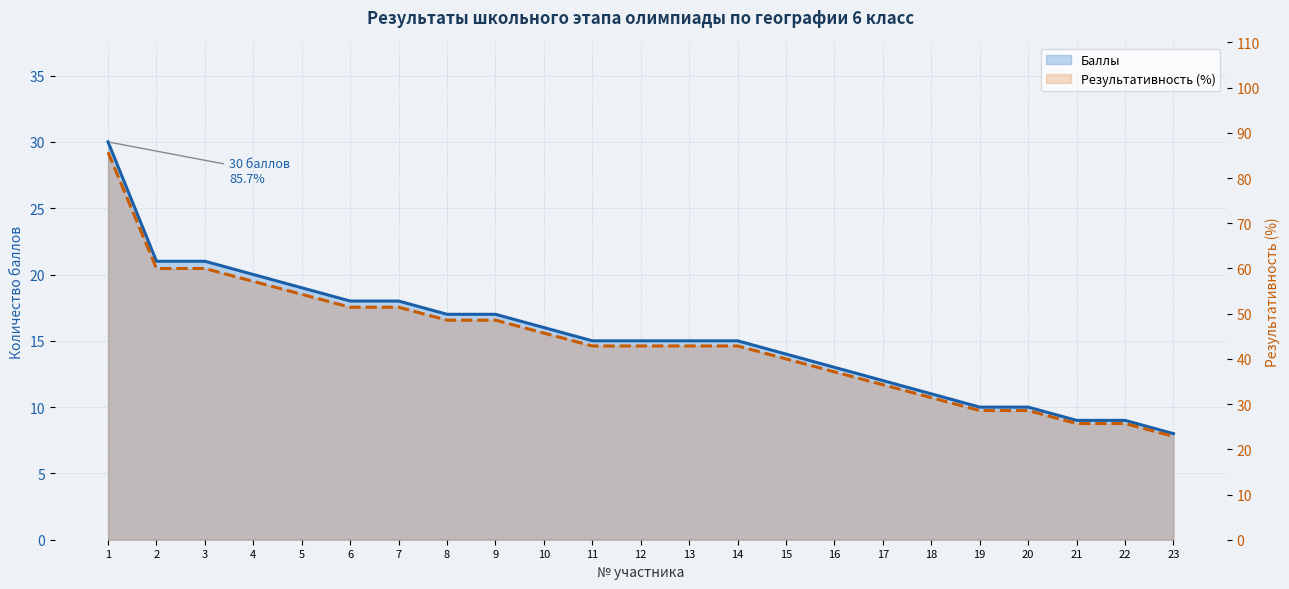

What is the value of the Результативность (%) point at the 3rd from the left?

60.0